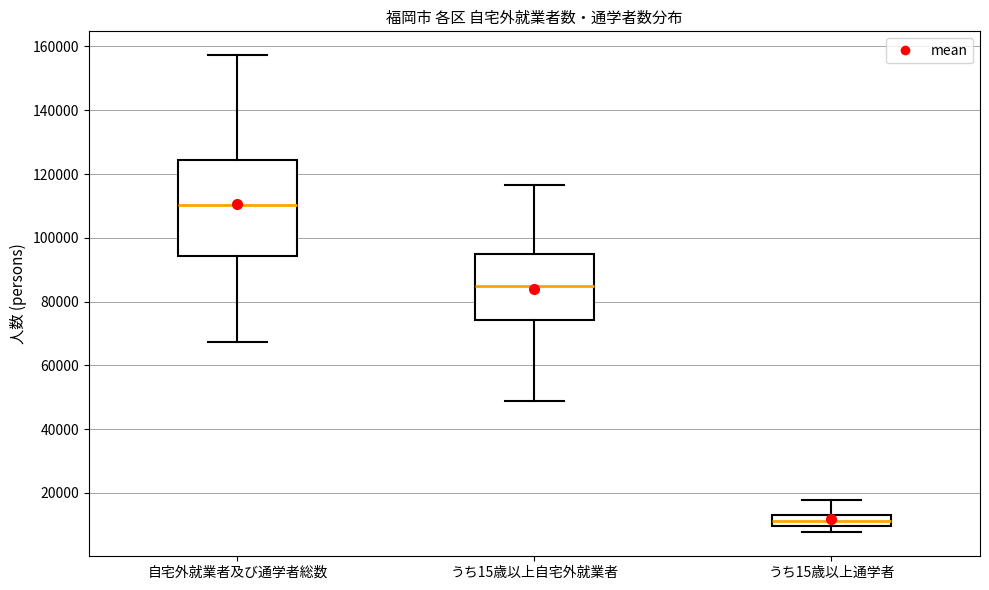

Reading left to right, read every box against the y-axis: the position of its median line, the range the box covers, and the ends of its whiskers. The values are not printed on the chart, so give them approximately, as read against the axis.

自宅外就業者及び通学者総数: median 110000, box 94000 to 124000, whiskers 68000 to 158000
うち15歳以上自宅外就業者: median 86000, box 74000 to 96000, whiskers 48000 to 116000
うち15歳以上通学者: median 12000 (inside the box), box 10000 to 12000, whiskers 8000 to 18000